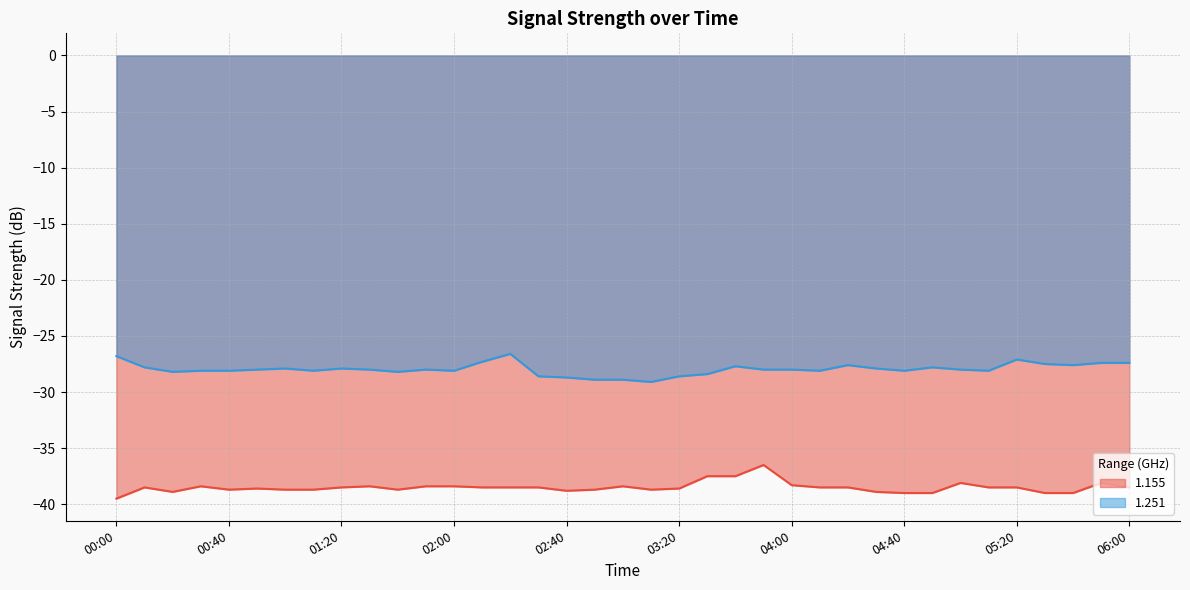

True or false: 1.155 and 1.251 intersect in this chart.

False